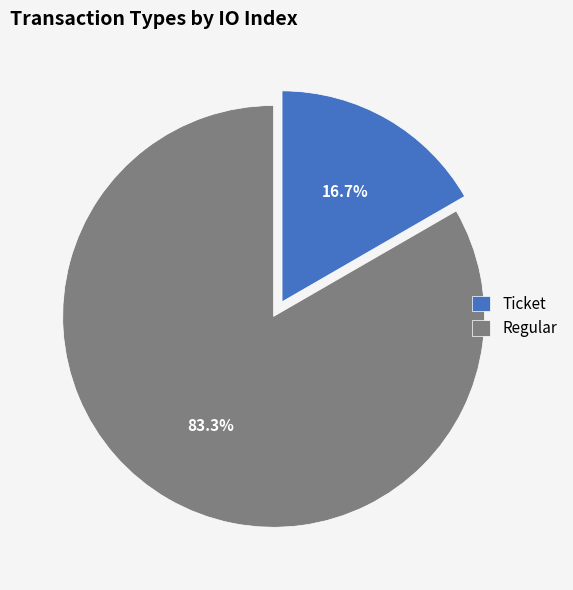

What is the ratio of the value at Regular to the value at Ticket?

5.0